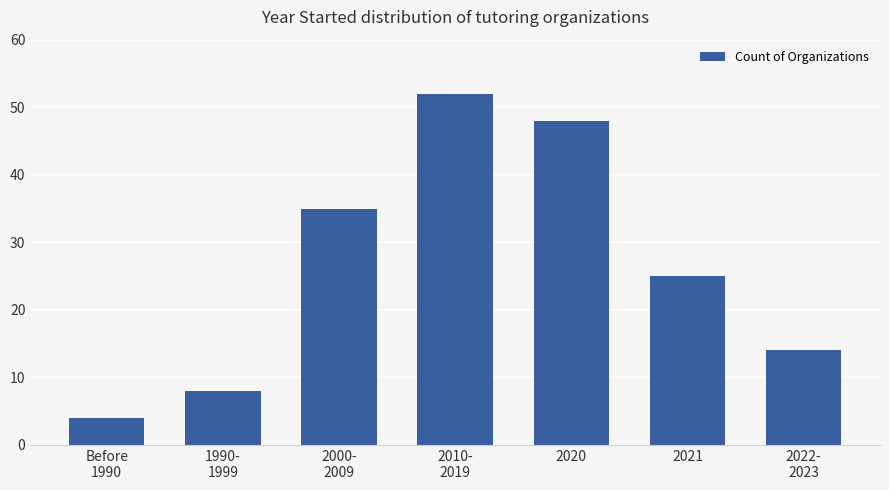

How many distinct data groups are displayed?

1